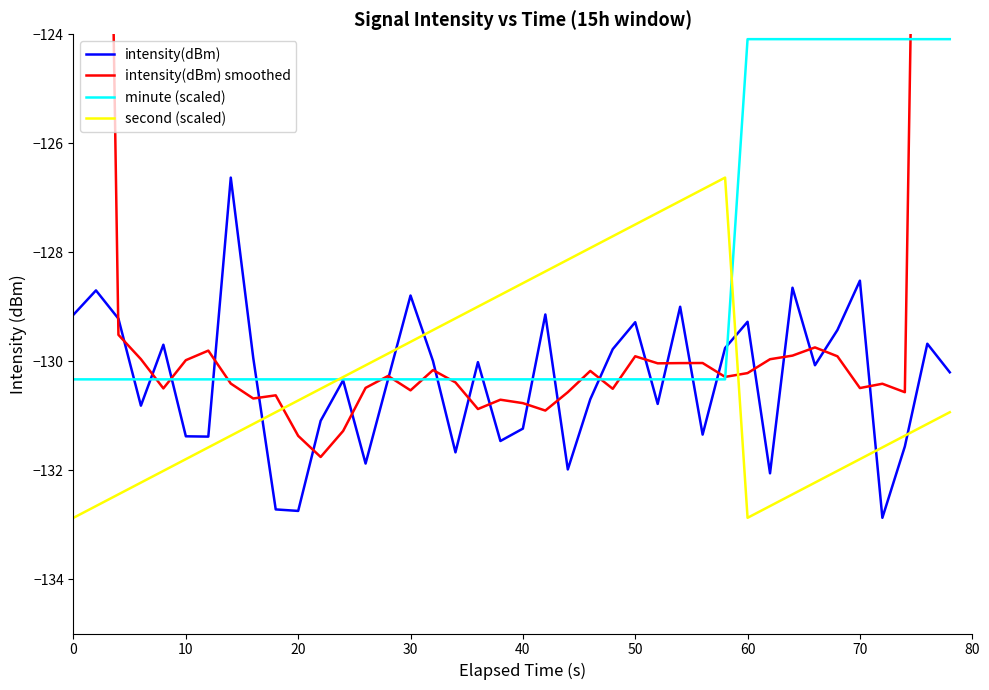

What is the average value of the intensity(dBm) smoothed series?

-126.4